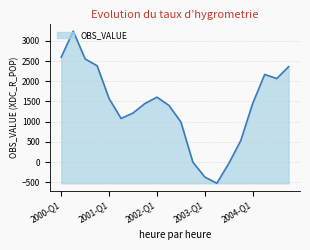

What is the greatest value displayed?

3242.0